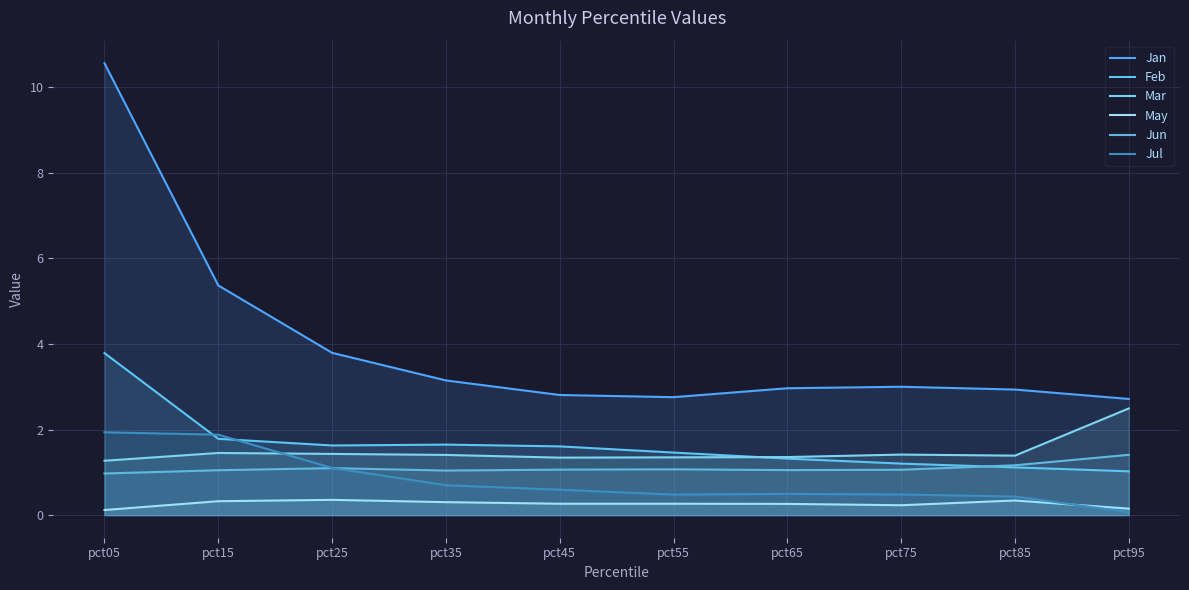

What is the total value across all series at pct05?

18.6